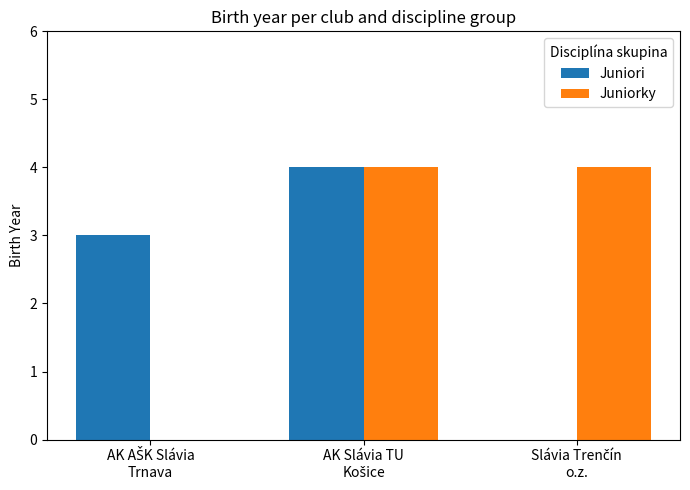

What is the maximum value for Juniori?

4